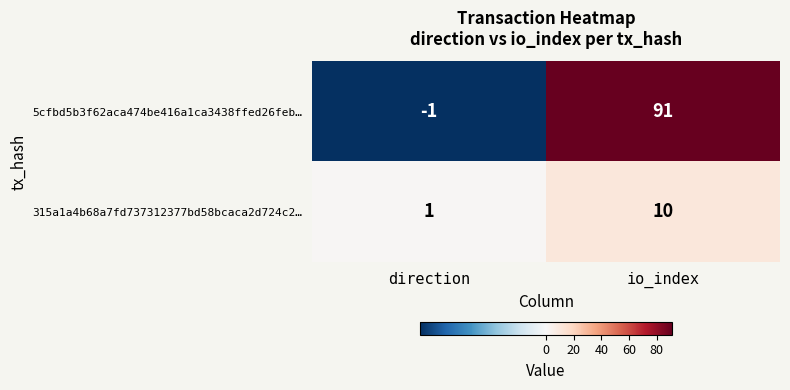

How many data points does each series have?

2